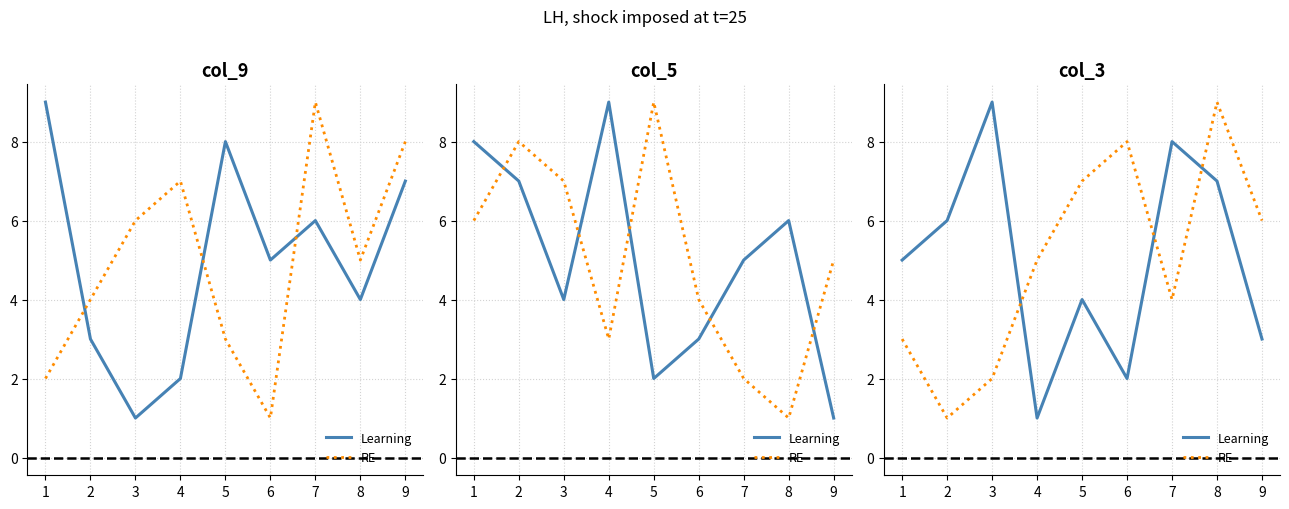

Count the number of data series in this chart.

2